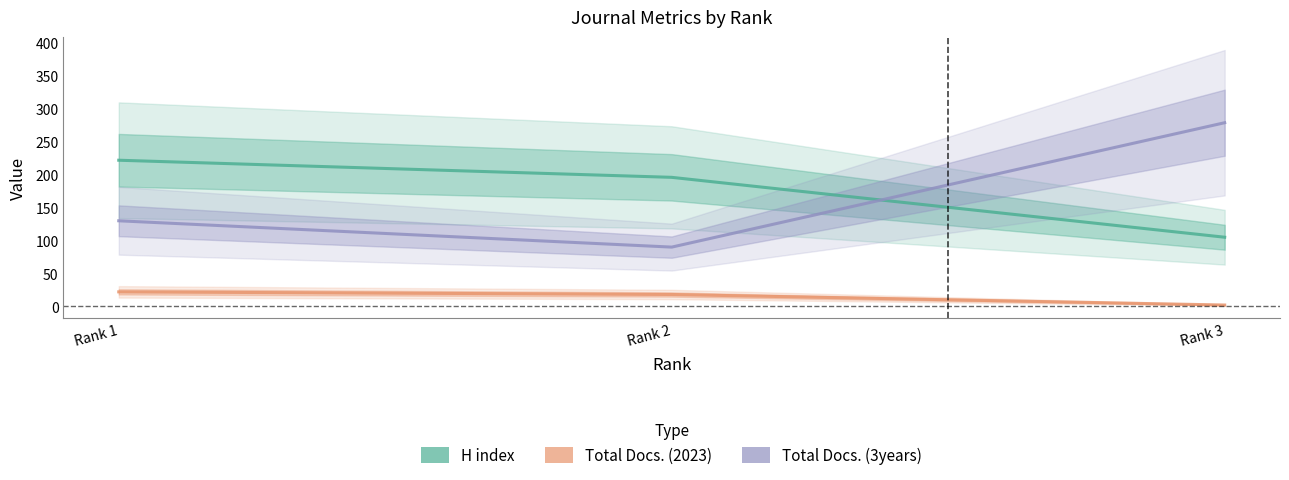

What is the average value of the Total Docs. (3years) series?

166